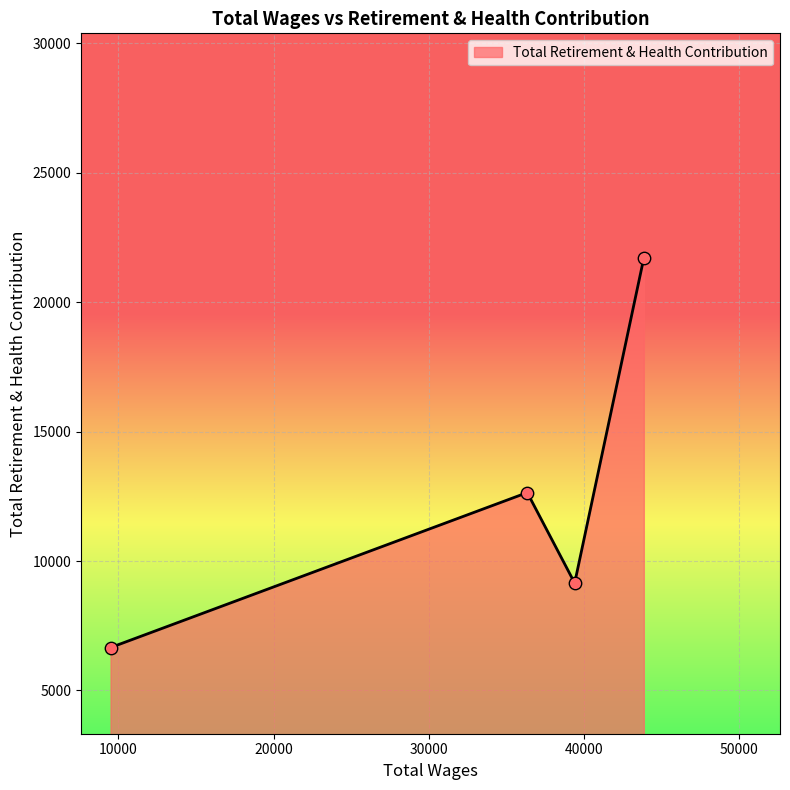

How many interior local peaks (higher than both neighbors) does the data have?

1